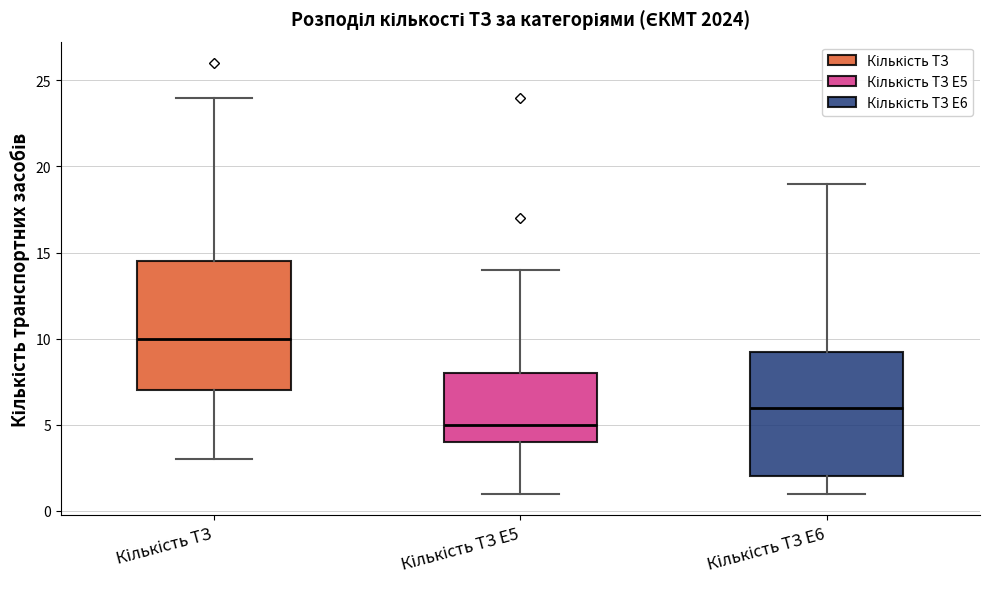

Where is the lower edge of the box for Кількість ТЗ on the y-axis? The values are not printed on the chart, so give them approximately, as read against the axis.

7.0